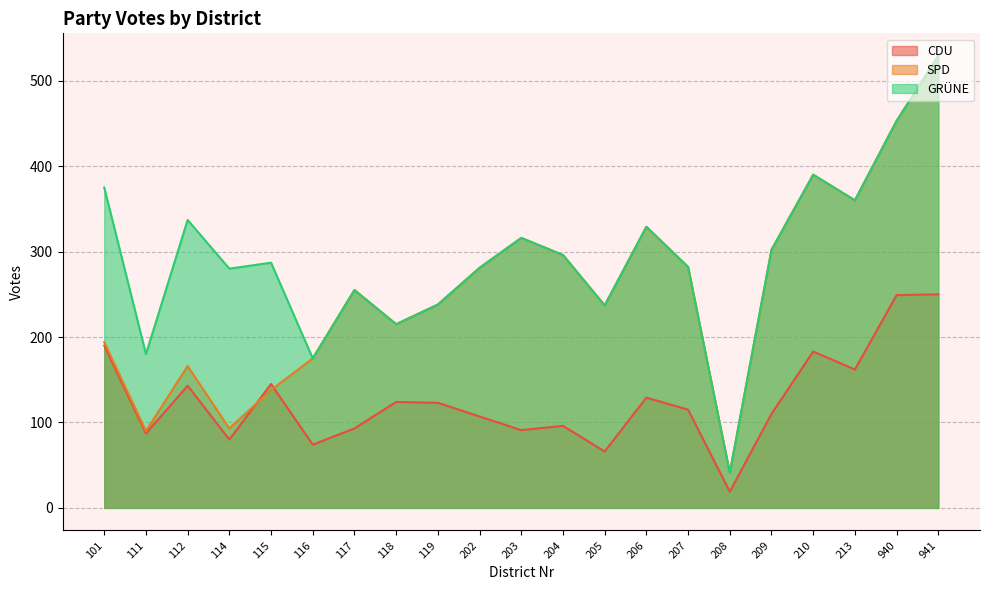

True or false: SPD has a value of 136 at 118.

False